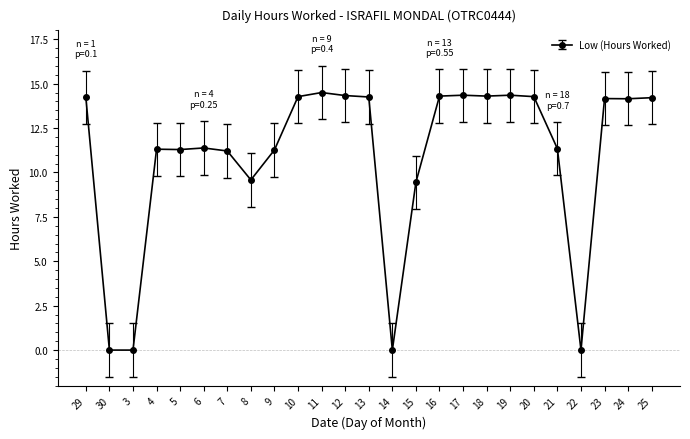

What is the average value?

10.9